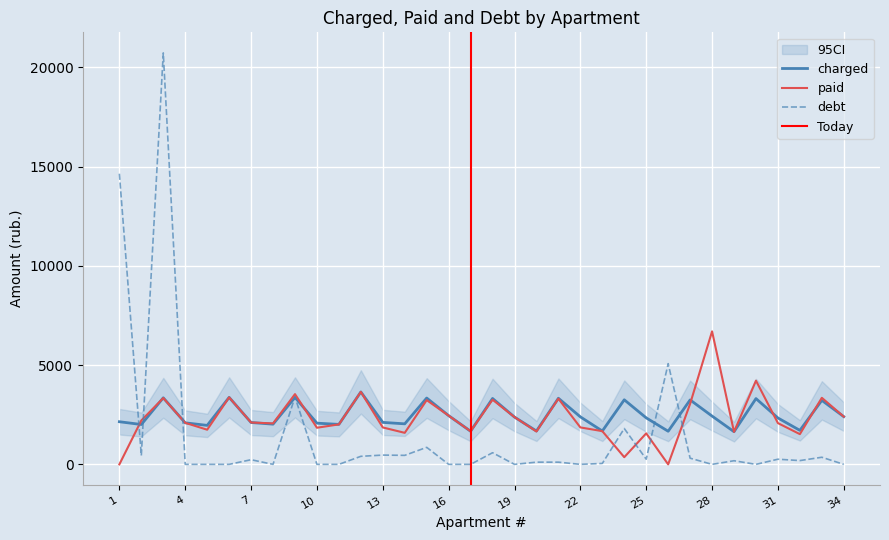

What is the minimum value for charged?

1646.1